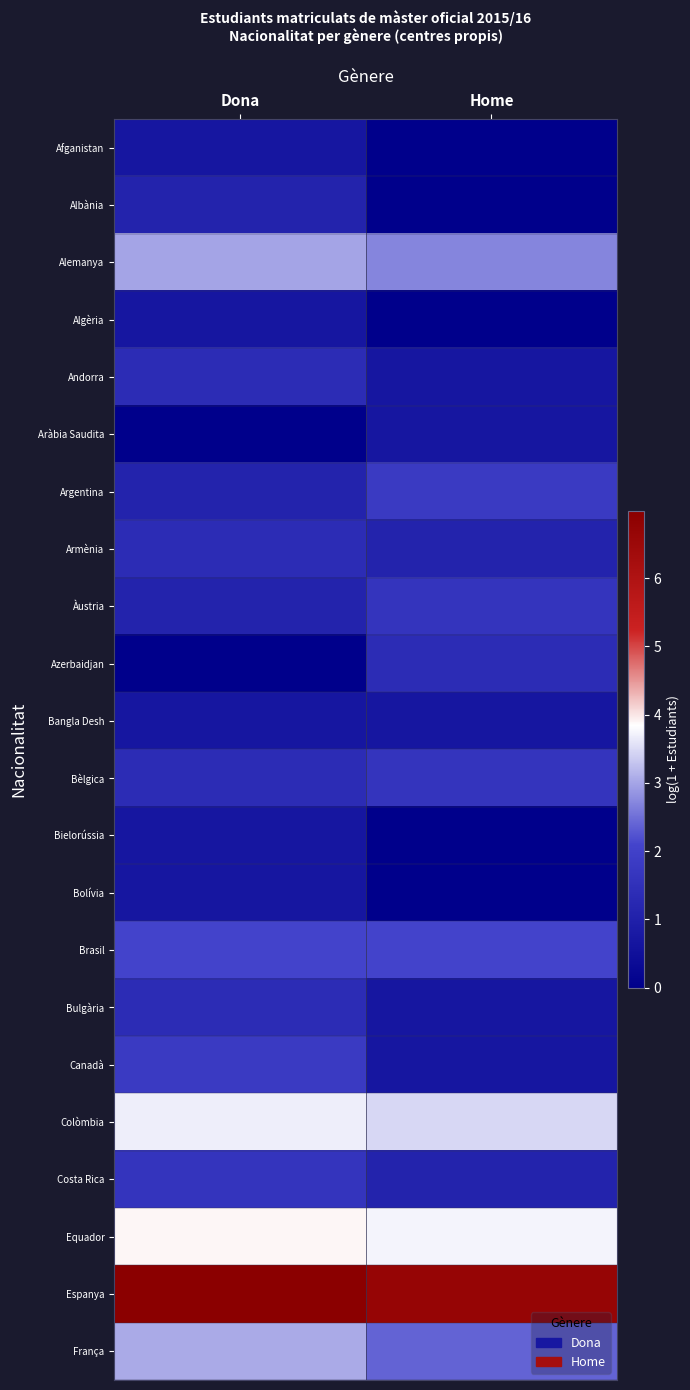

Reading left to right, what are all the values shown in this chart?

Afganistan: Dona=0.7	Home=0.0
Albània: Dona=1.1	Home=0.0
Alemanya: Dona=3.0	Home=2.7
Algèria: Dona=0.7	Home=0.0
Andorra: Dona=1.4	Home=0.7
Aràbia Saudita: Dona=0.0	Home=0.7
Argentina: Dona=1.1	Home=1.8
Armènia: Dona=1.4	Home=1.1
Àustria: Dona=1.1	Home=1.6
Azerbaidjan: Dona=0.0	Home=1.4
Bangla Desh: Dona=0.7	Home=0.7
Bèlgica: Dona=1.4	Home=1.6
Bielorússia: Dona=0.7	Home=0.0
Bolívia: Dona=0.7	Home=0.0
Brasil: Dona=2.1	Home=2.1
Bulgària: Dona=1.4	Home=0.7
Canadà: Dona=1.8	Home=0.7
Colòmbia: Dona=3.7	Home=3.5
Costa Rica: Dona=1.6	Home=1.1
Equador: Dona=3.9	Home=3.7
Espanya: Dona=7.0	Home=6.7
França: Dona=3.0	Home=2.4